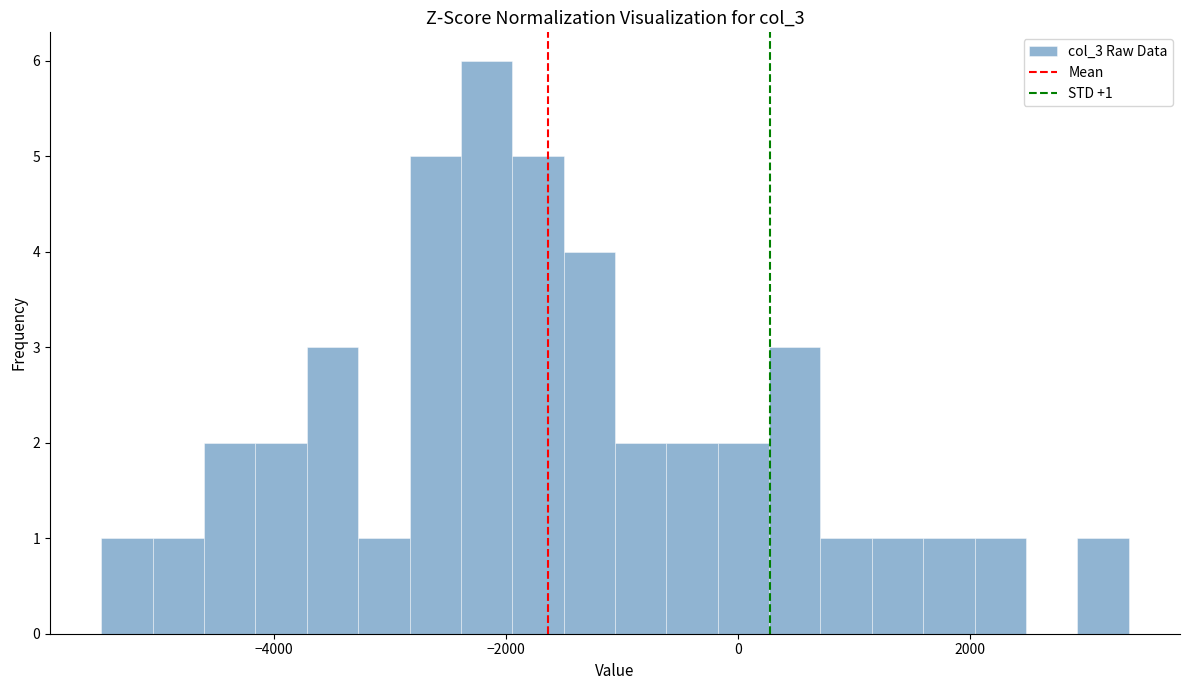

Around what value on the x-axis is the tallest bar? Give the approximate position of its centre, as read against the axis.

-2200